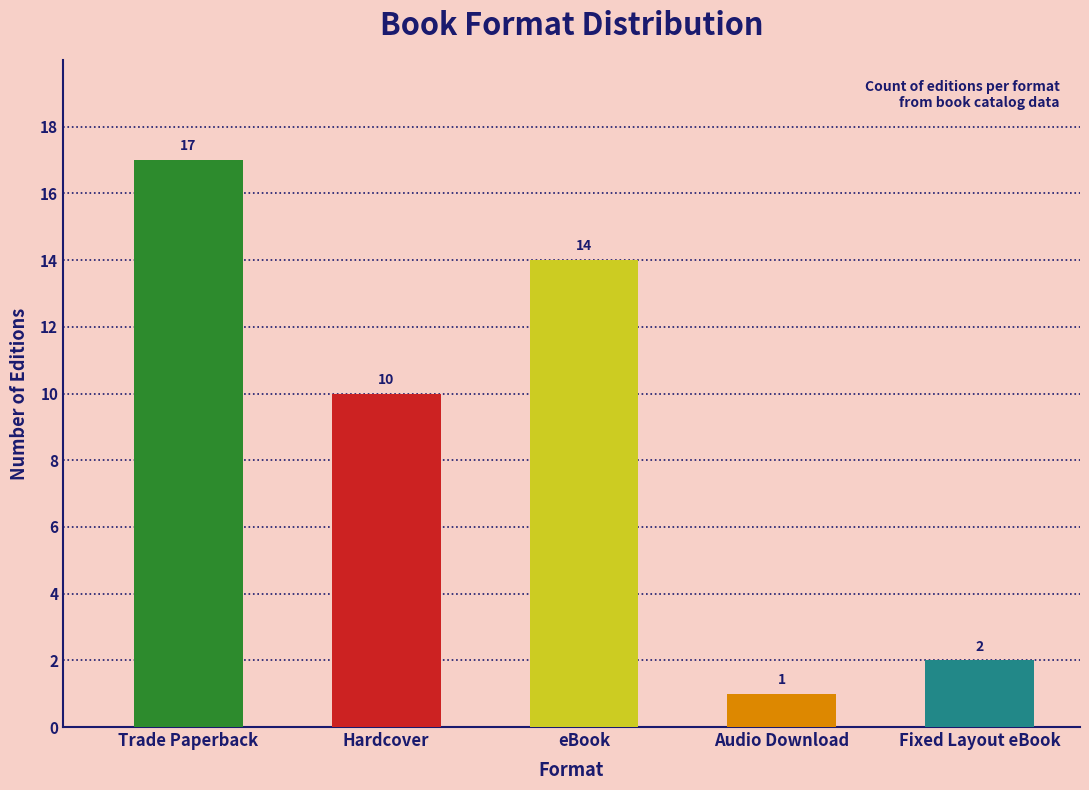

How many values are below 10?

2